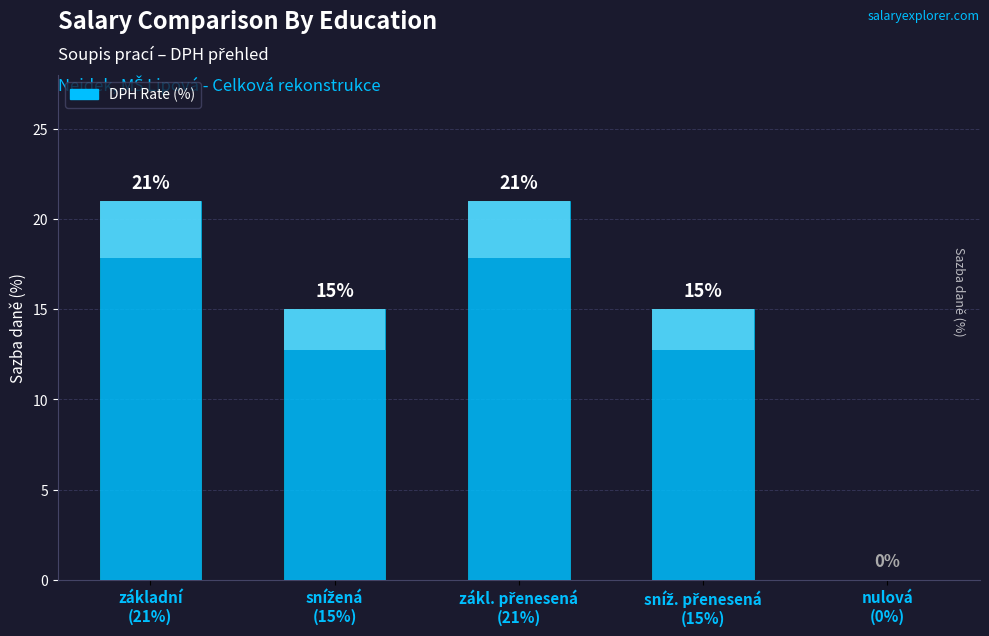

List the labels in order of value, smallest first.

nulová
(0%), snížená
(15%), sníž. přenesená
(15%), základní
(21%), zákl. přenesená
(21%)